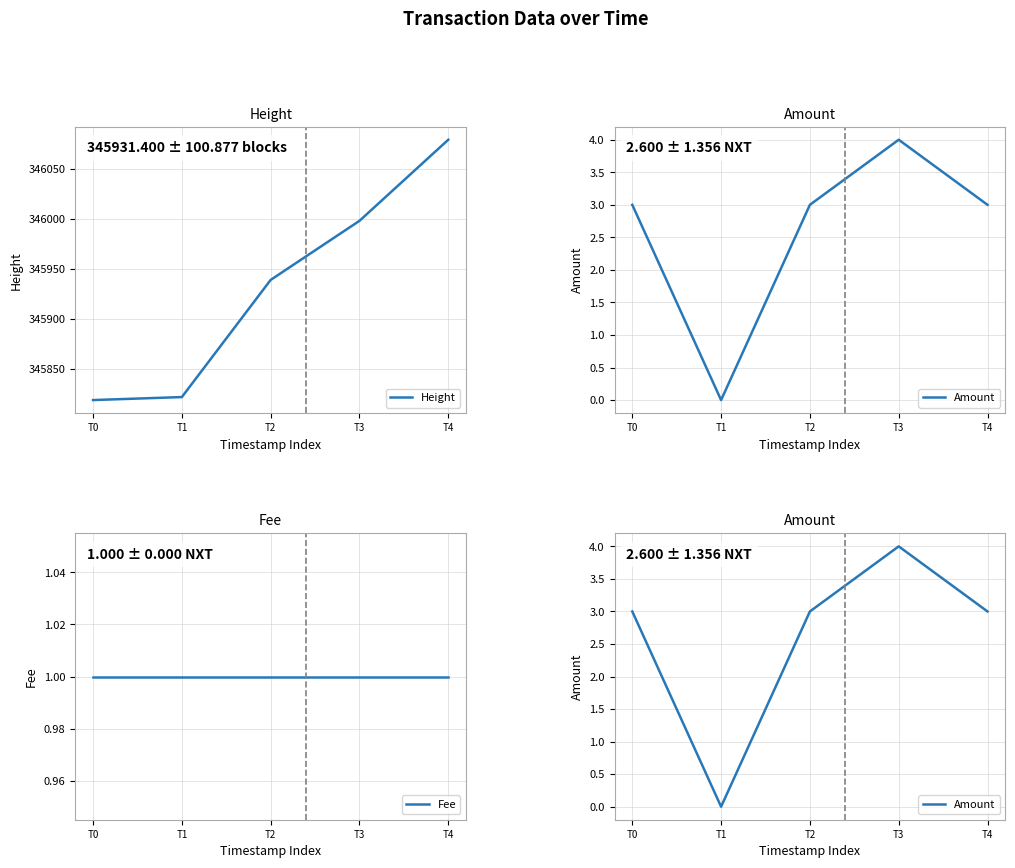

What is the value of the Fee point at the 5th from the left?

1